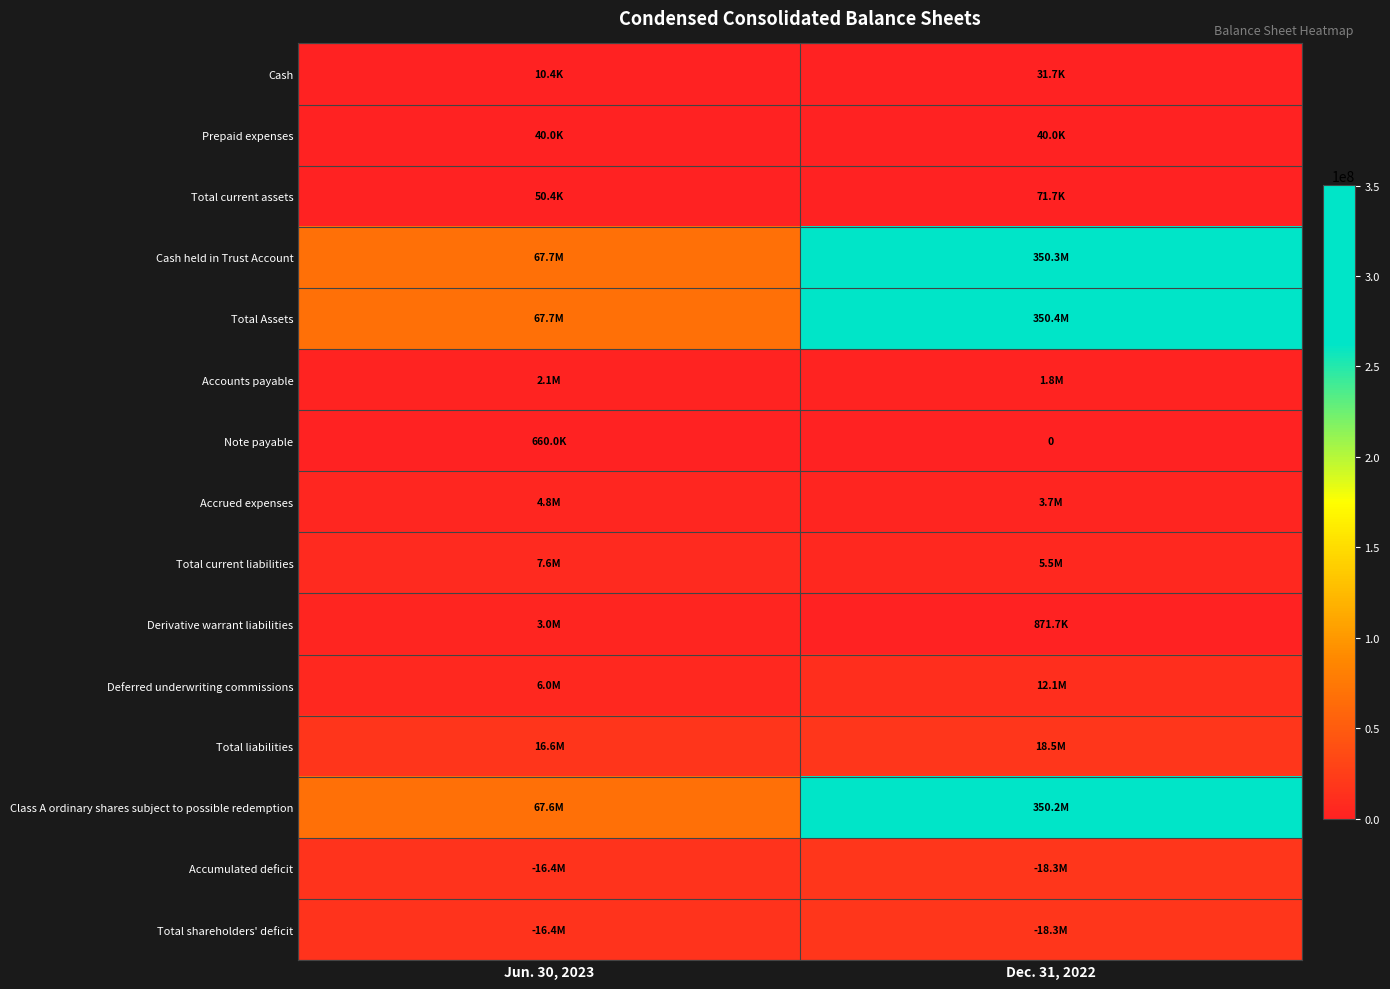

Rank the series by their maximum value, from lowest to highest.

Cash, Prepaid expenses, Total current assets, Note payable, Accounts payable, Derivative warrant liabilities, Accrued expenses, Total current liabilities, Deferred underwriting commissions, Total shareholders' deficit, Accumulated deficit, Total liabilities, Class A ordinary shares subject to possible redemption, Cash held in Trust Account, Total Assets